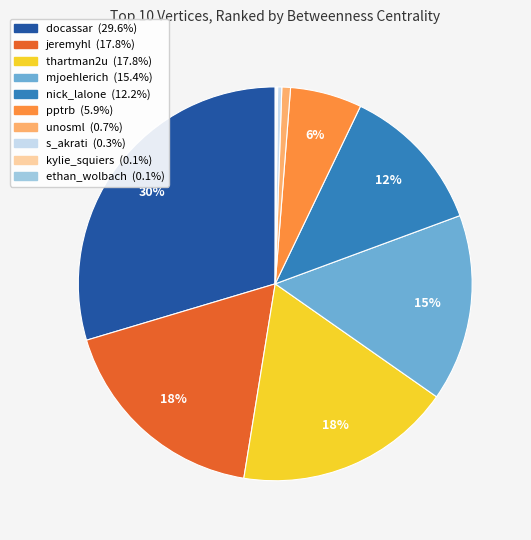

To the nearest percent, what is the difference between the largest and smallest slice percentages?

30%